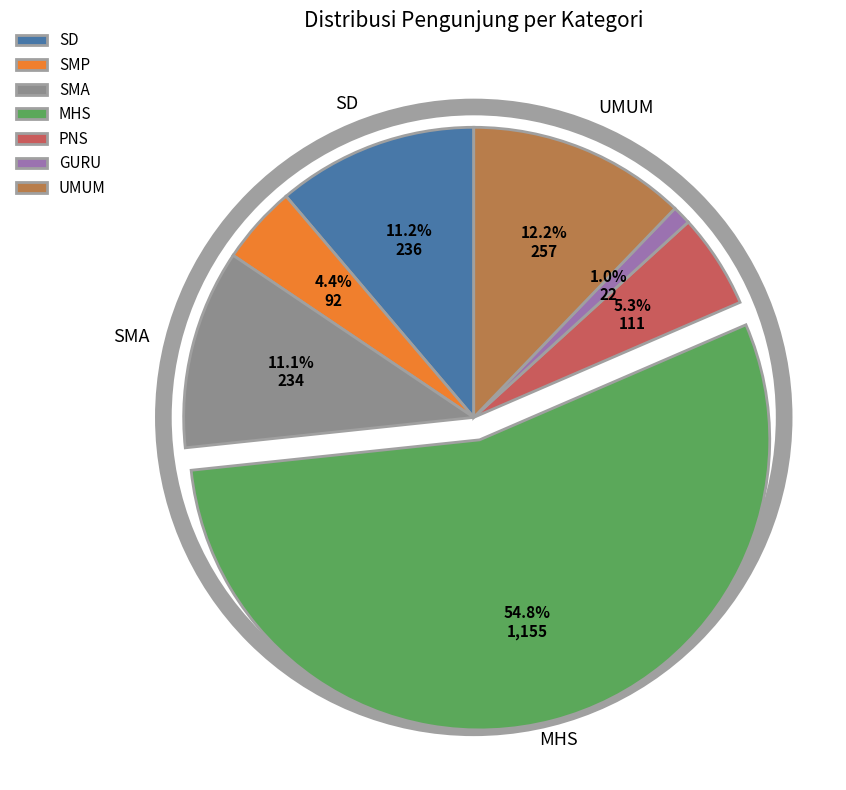

Which category has the smallest portion of the pie?

GURU